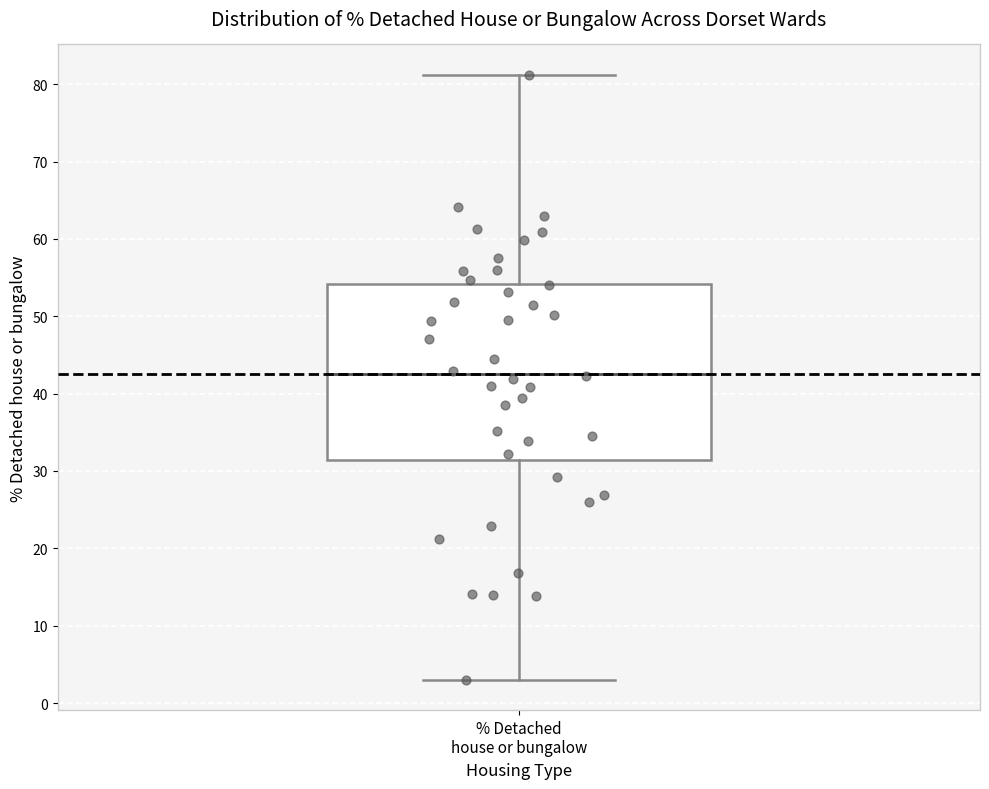

Read this box plot against the y-axis: the position of the median line, the range covered by the box, and the ends of both whiskers. The values are not printed on the chart, so give them approximately, as read against the axis.

median 43, box 31 to 54, whiskers 3 to 81